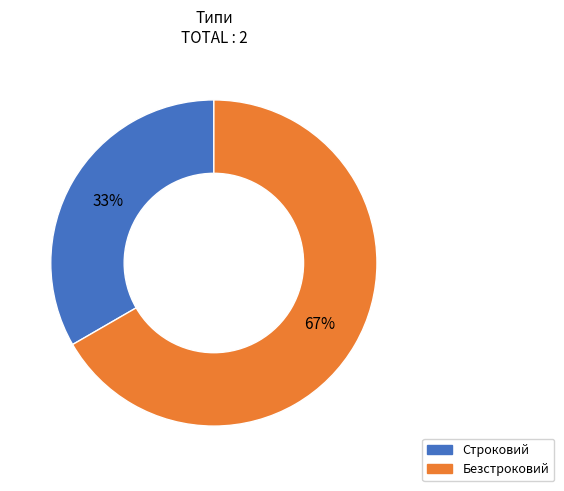

To the nearest percent, what is the combined percentage of Строковий and Безстроковий?

100%